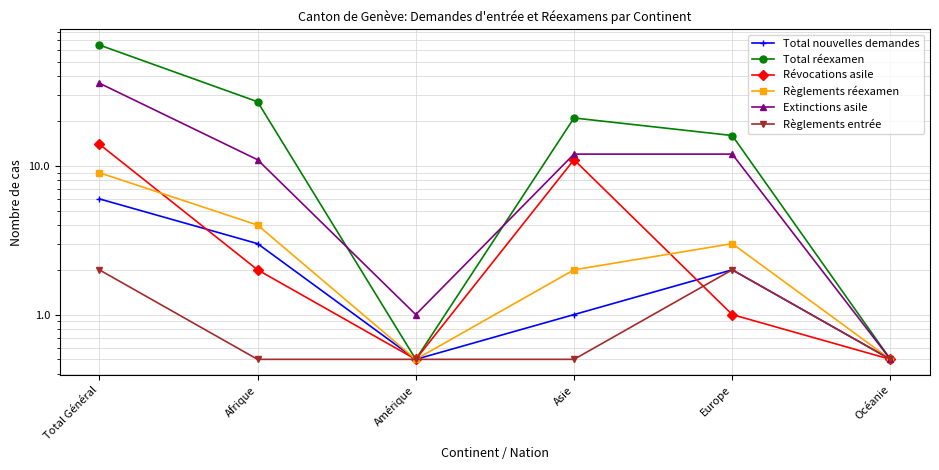

What is the label of the 2nd point from the left?

Afrique